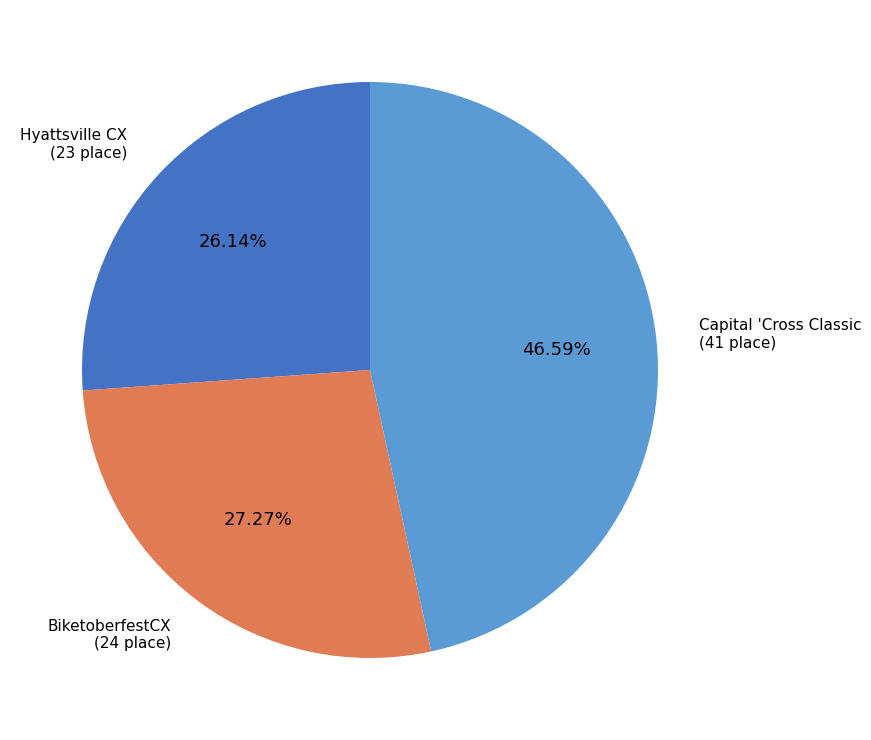

How many slices are in this pie chart?

3